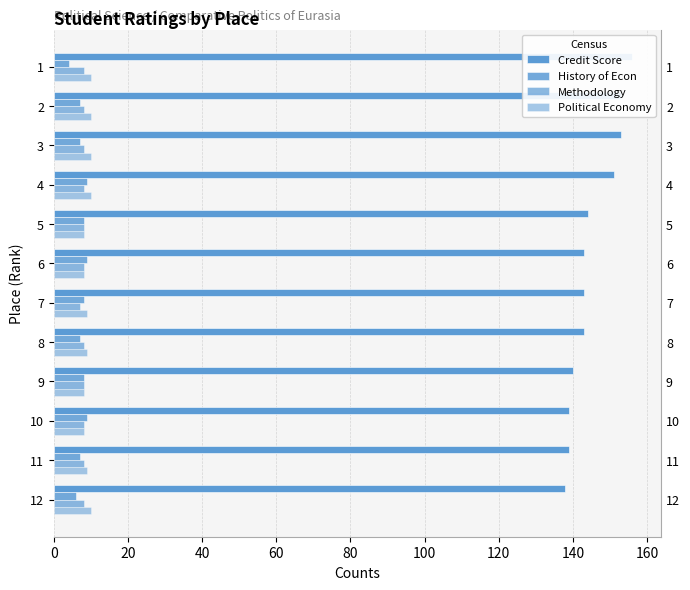

Reading left to right, extract all data points from this chart.

Credit Score: 156	153	153	151	144	143	143	143	140	139	139	138
History of Econ: 4	7	7	9	8	9	8	7	8	9	7	6
Methodology: 8	8	8	8	8	8	7	8	8	8	8	8
Political Economy: 10	10	10	10	8	8	9	9	8	8	9	10